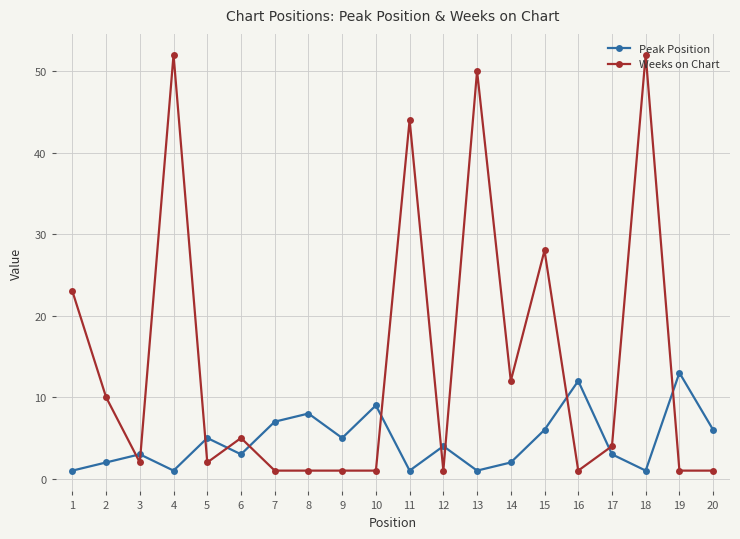

Rank the series by their maximum value, from highest to lowest.

Weeks on Chart, Peak Position